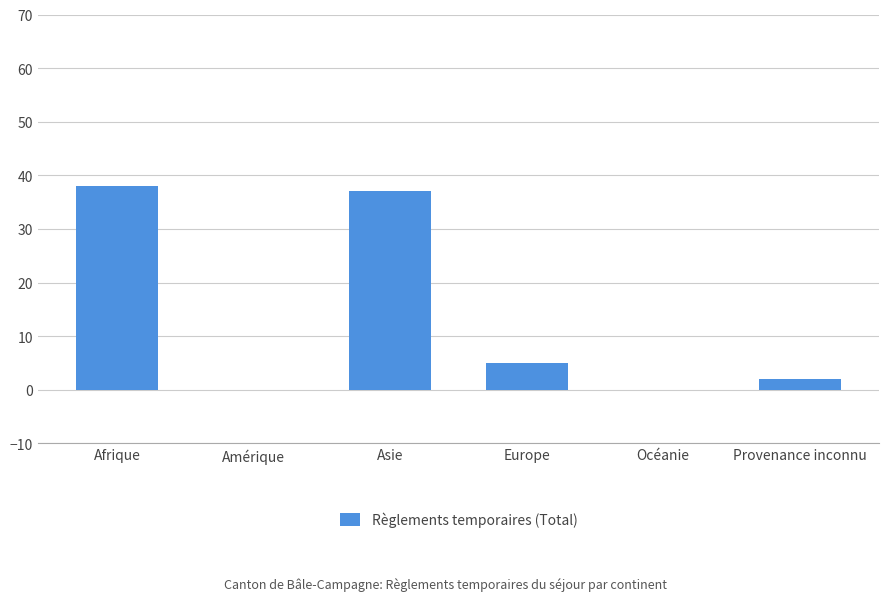

Count the number of categories in the chart.

6